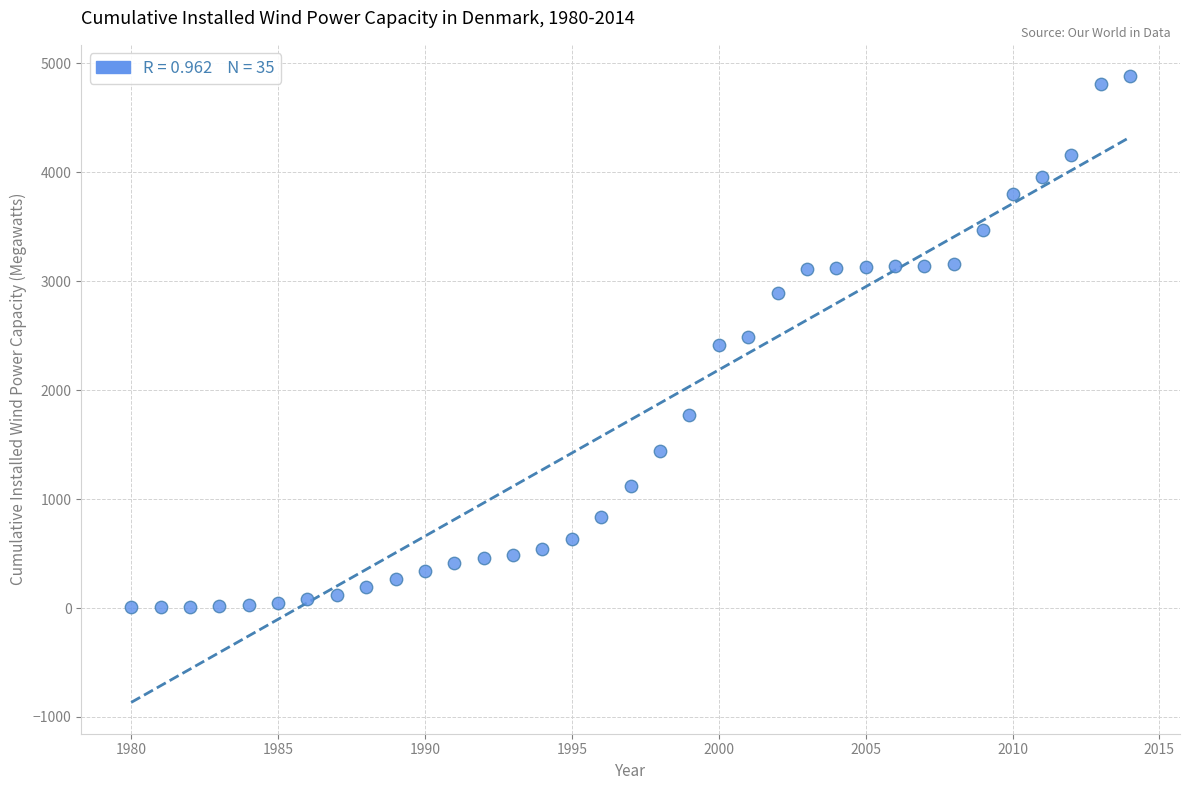

What is the range of Y values (max minus min)?

4878